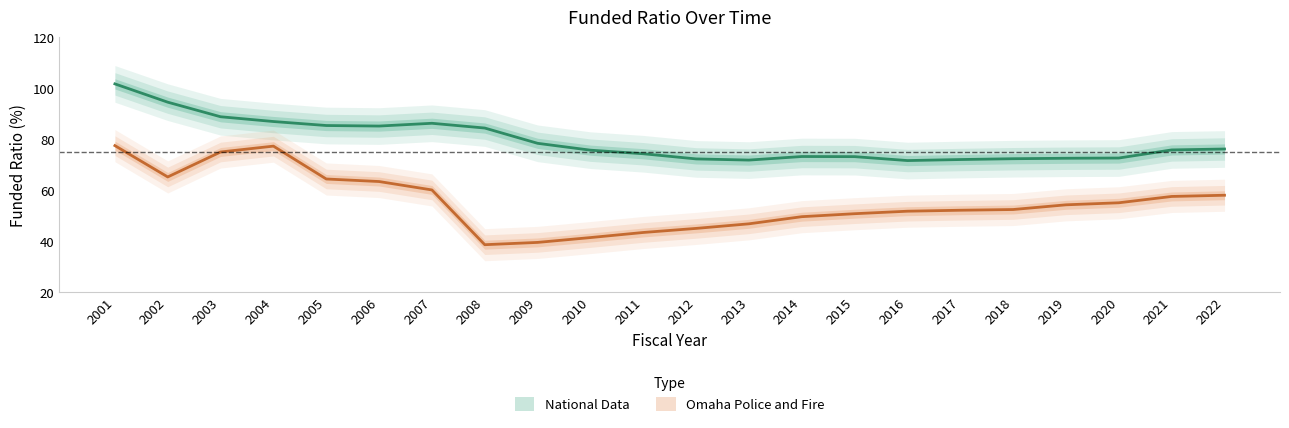

Reading right to left, list all the values displayed in this chart.

Omaha Police and Fire: 2022=58.0	2021=57.5	2020=55.1	2019=54.3	2018=52.4	2017=52.1	2016=51.8	2015=50.8	2014=49.6	2013=46.8	2012=45.0	2011=43.4	2010=41.4	2009=39.5	2008=38.6	2007=60.1	2006=63.4	2005=64.4	2004=77.3	2003=75.0	2002=65.2	2001=77.5
National Data: 2022=76.2	2021=75.8	2020=72.6	2019=72.5	2018=72.4	2017=72.0	2016=71.6	2015=73.2	2014=73.2	2013=71.8	2012=72.3	2011=74.3	2010=75.7	2009=78.4	2008=84.4	2007=86.3	2006=85.2	2005=85.4	2004=87.0	2003=88.8	2002=94.6	2001=101.7